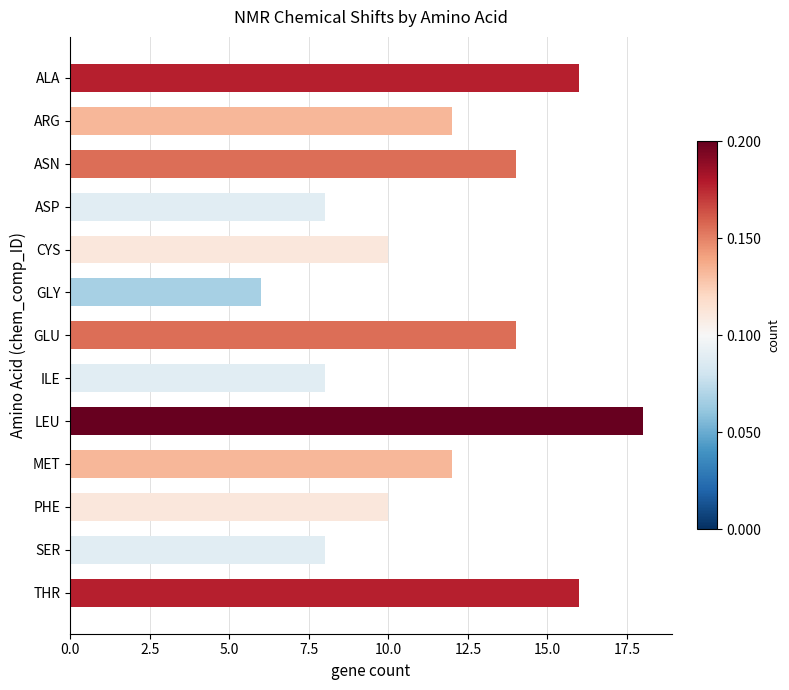

What is the greatest value displayed?

18